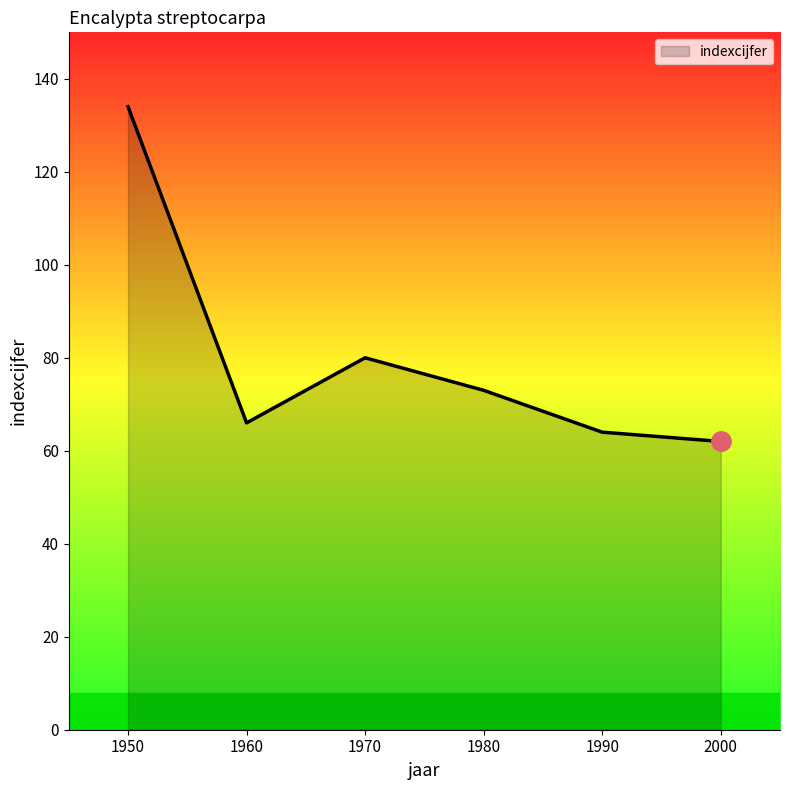

List the labels in order of value, smallest first.

2000, 1990, 1960, 1980, 1970, 1950